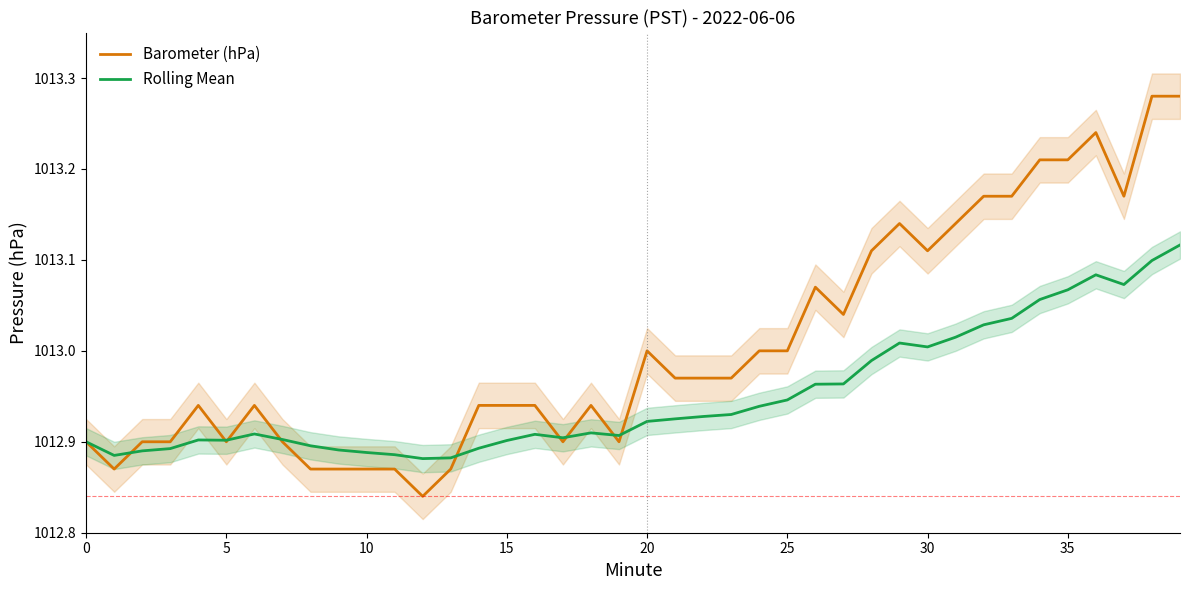

What is the difference between the Rolling Mean values at 39 and 24?

0.2